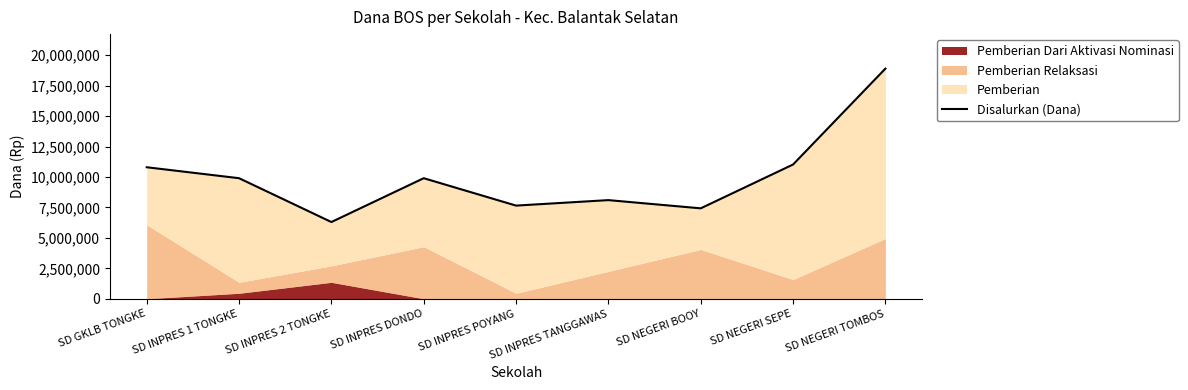

What is the ratio of the value at SD INPRES 1 TONGKE to the value at SD INPRES TANGGAWAS?

1.2